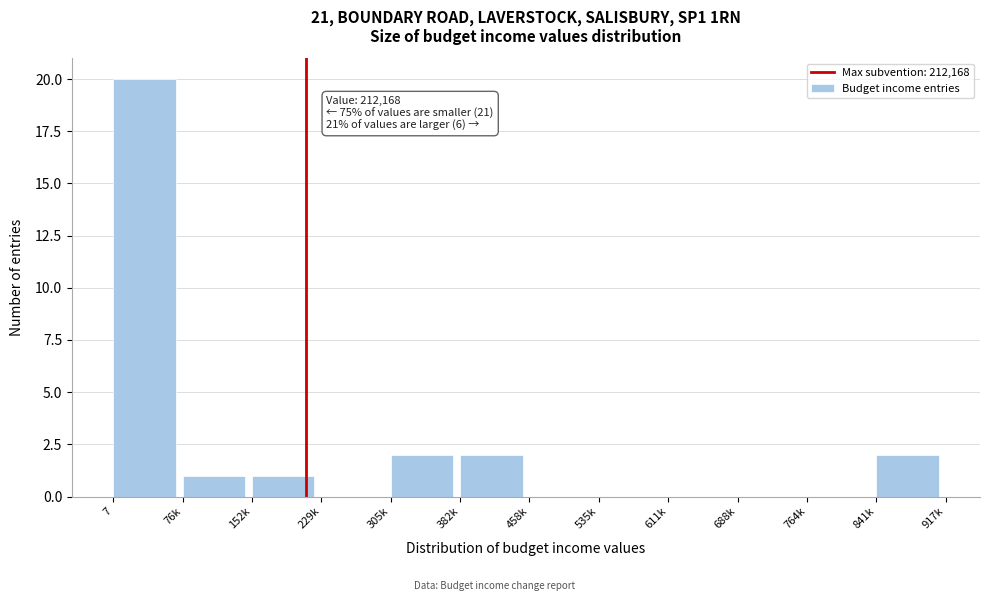

Reading left to right, extract all data points from this chart.

7=20	76k=1	152k=1	229k=0	305k=2	382k=2	458k=0	535k=0	611k=0	688k=0	764k=0	841k=2